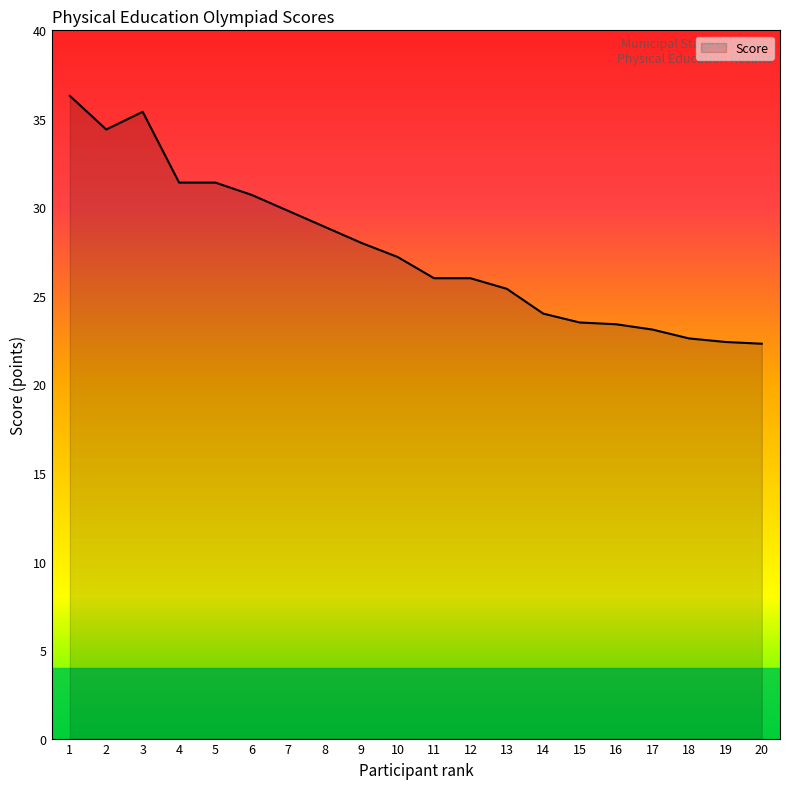

Which label corresponds to the largest value in the chart?

1